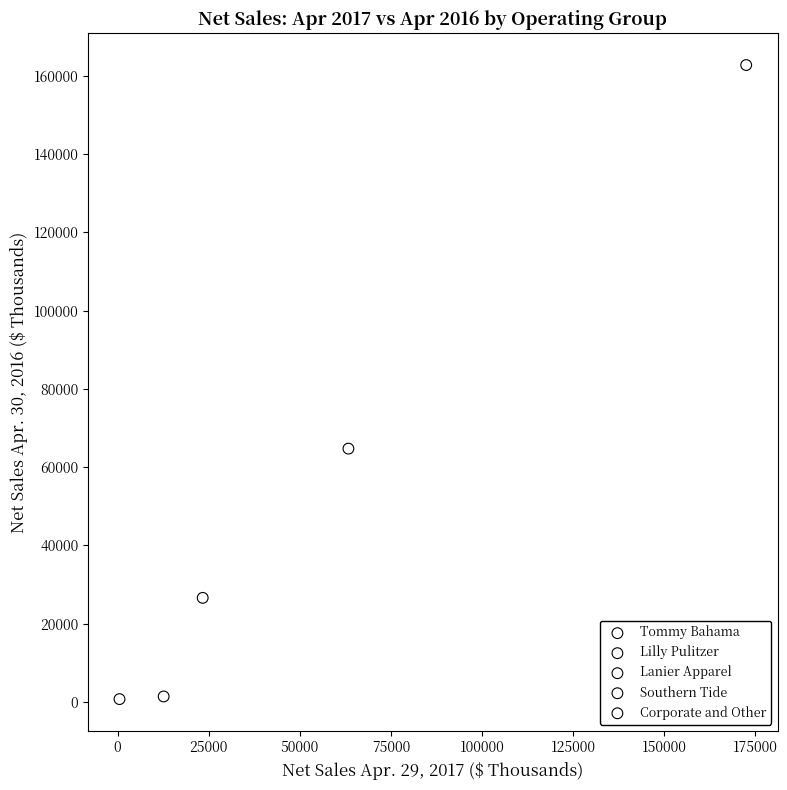

Which series reaches the maximum Y coordinate?

Tommy Bahama